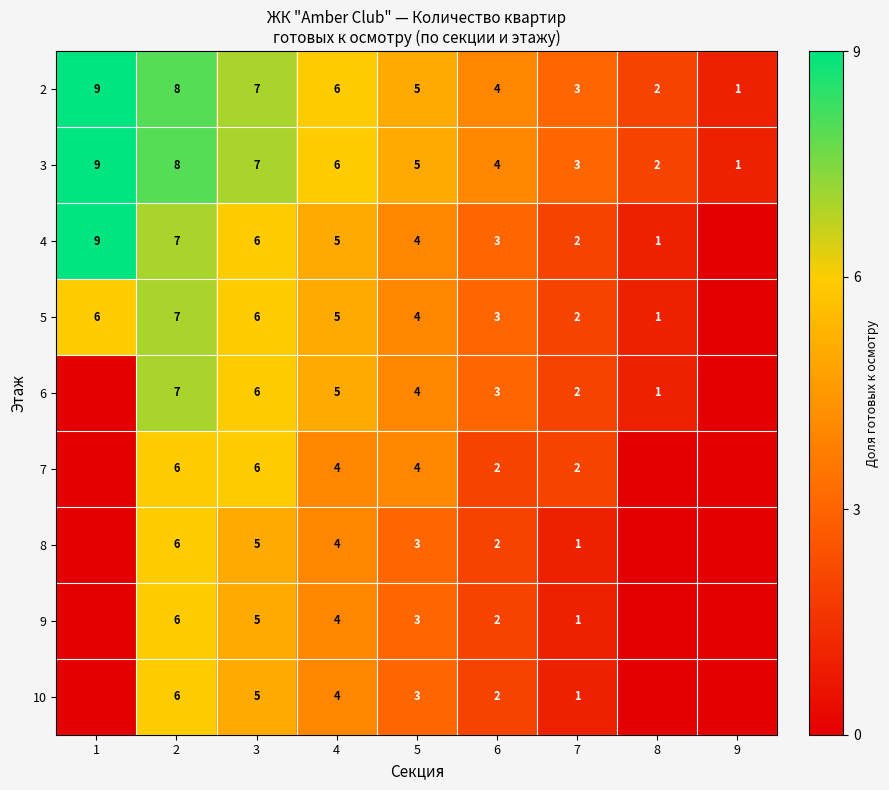

What is the difference between the second highest and second lowest values in the 2 series?

6